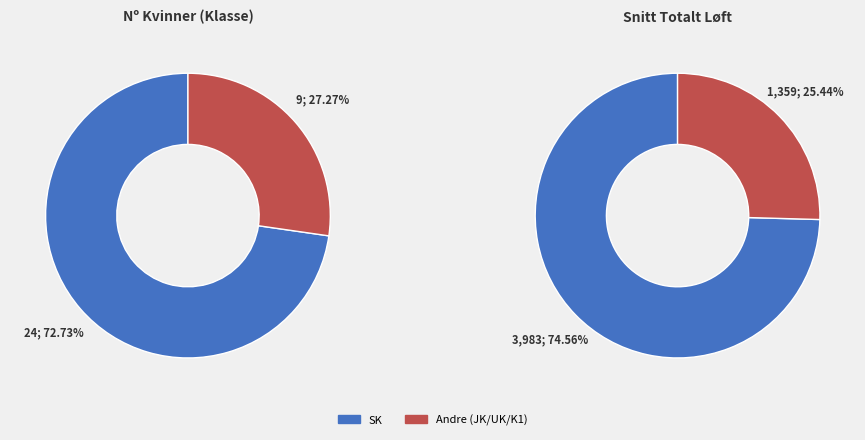

Is there any slice that represents more than half of the pie?

Yes